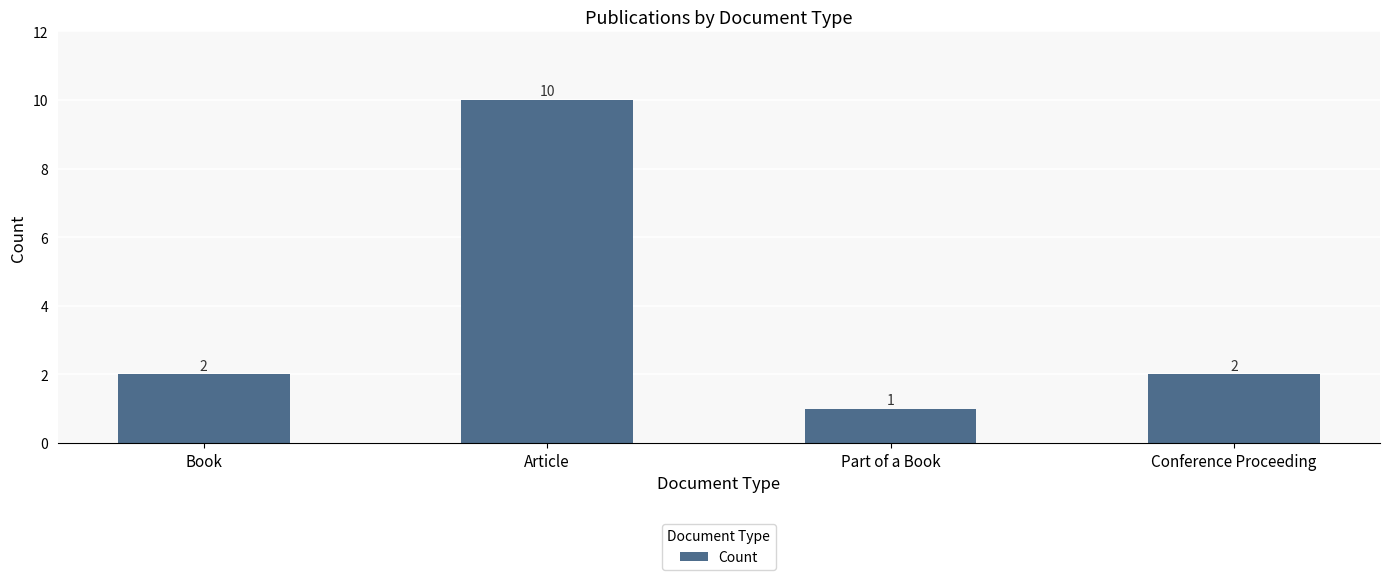

What position from the left is Conference Proceeding?

4